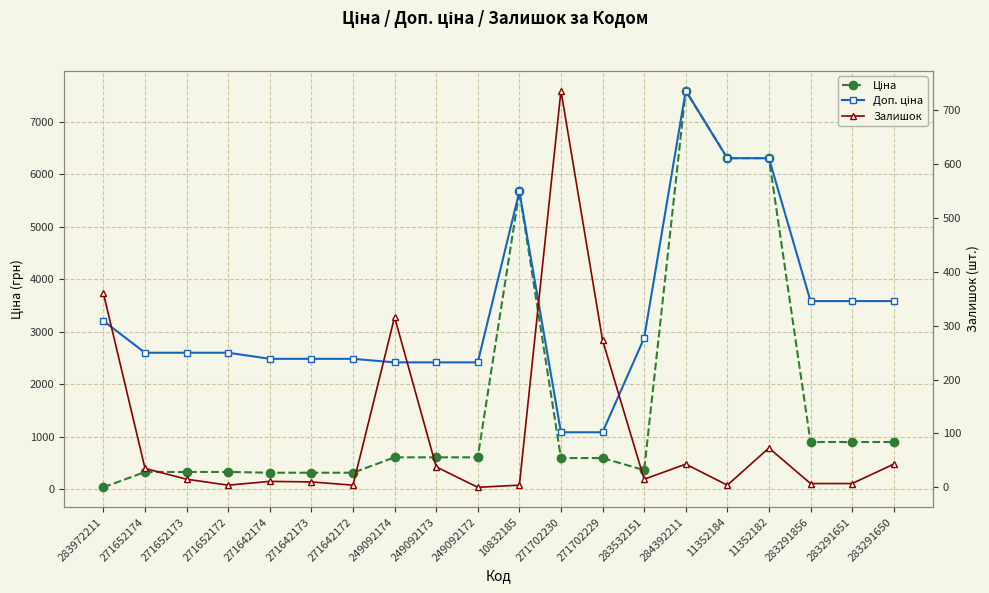

At which category does Ціна reach its first local peak?

10832185